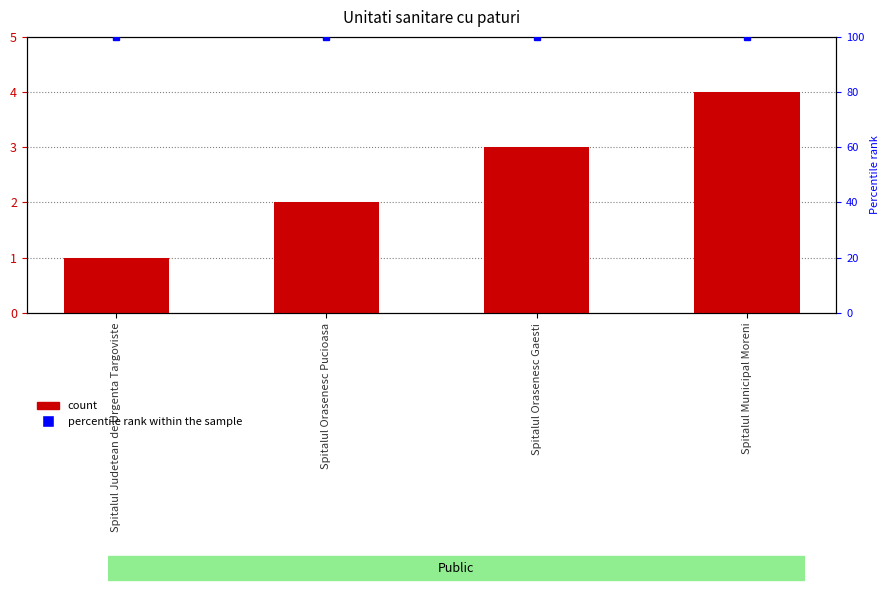

What is the label of the 1st bar from the left?

Spitalul Judetean de Urgenta Targoviste